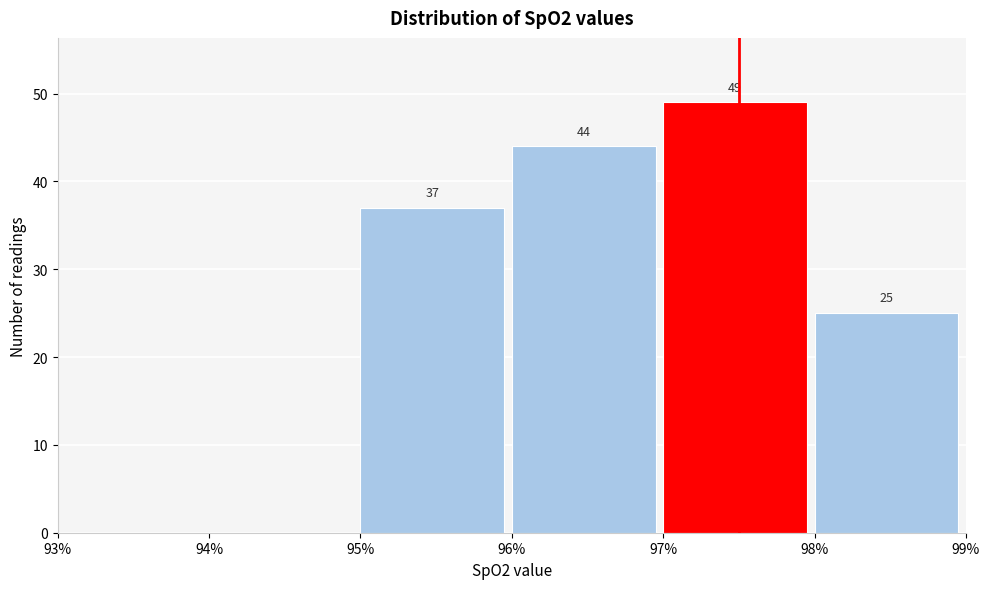

Which range on the x-axis has the tallest bar?

97% to 98%